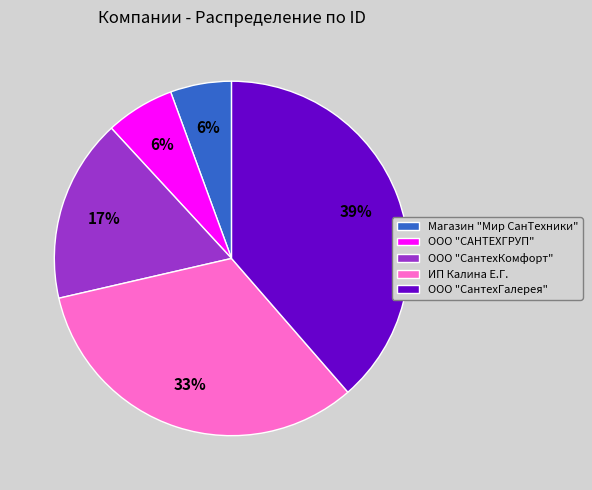

Is Магазин "Мир СанТехники" the majority of the pie?

No